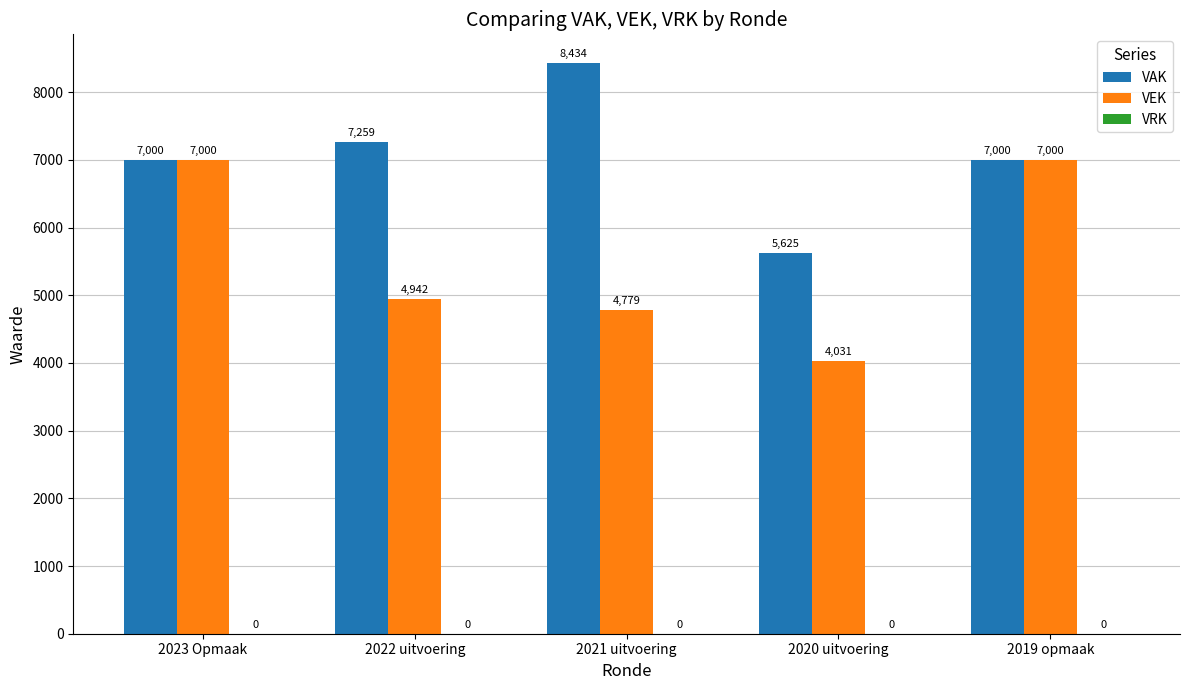

What is the average value of the VAK series?

7064